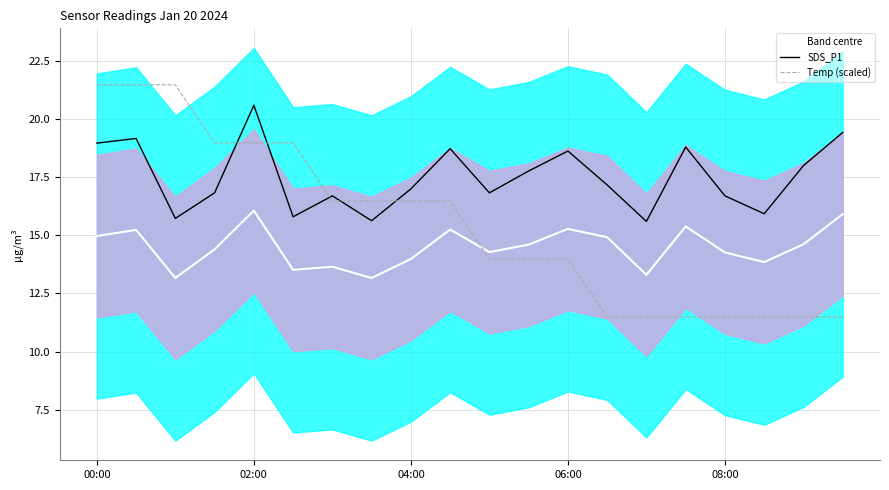

What are all the series names shown in the legend?

Band centre, SDS_P1, Temp (scaled)